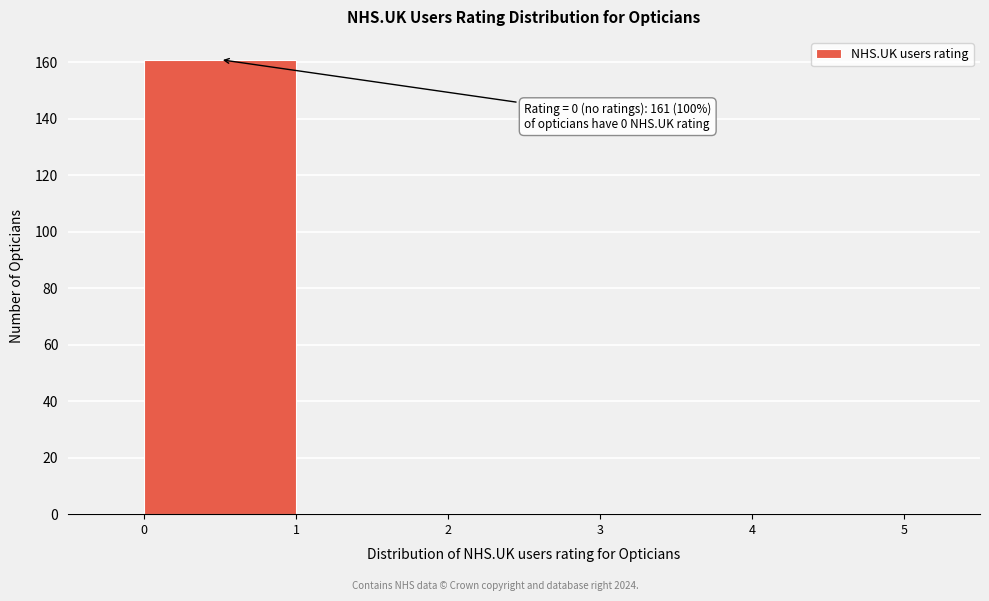

Over which range of the x-axis is the bar tallest?

0 to 1